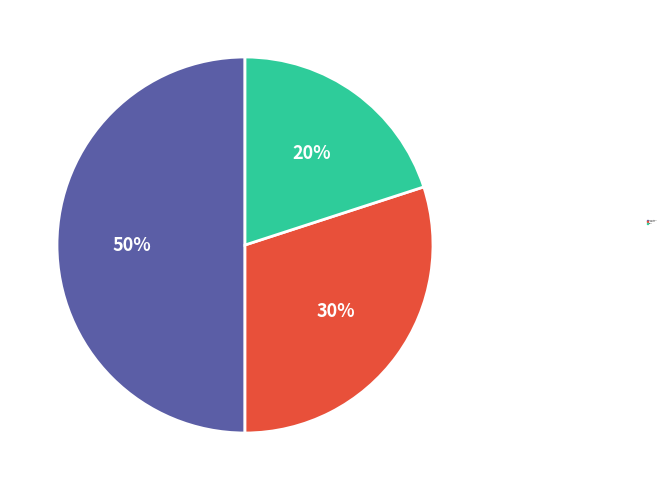

Which slice is the smallest?

Wind